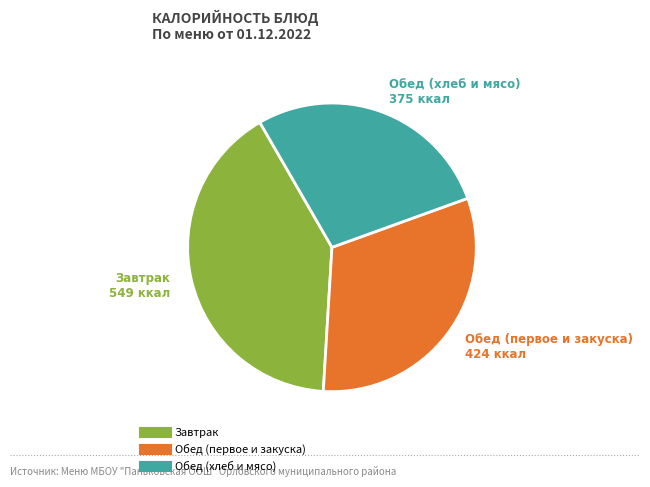

Is there a majority slice in this chart?

No